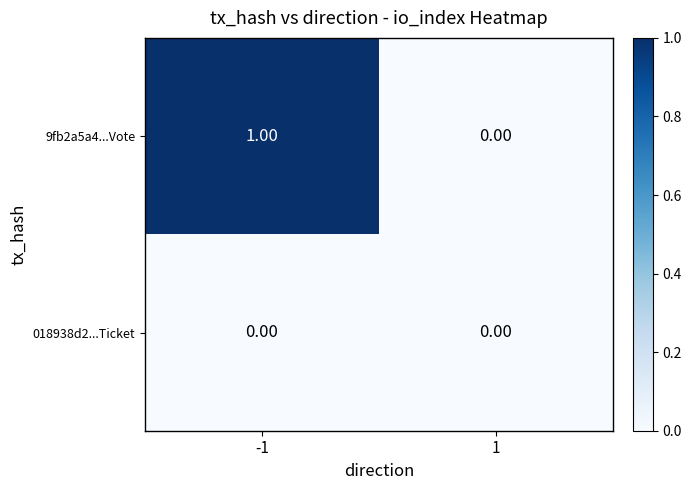

List the series in order of their overall mean, lowest first.

018938d2...Ticket, 9fb2a5a4...Vote